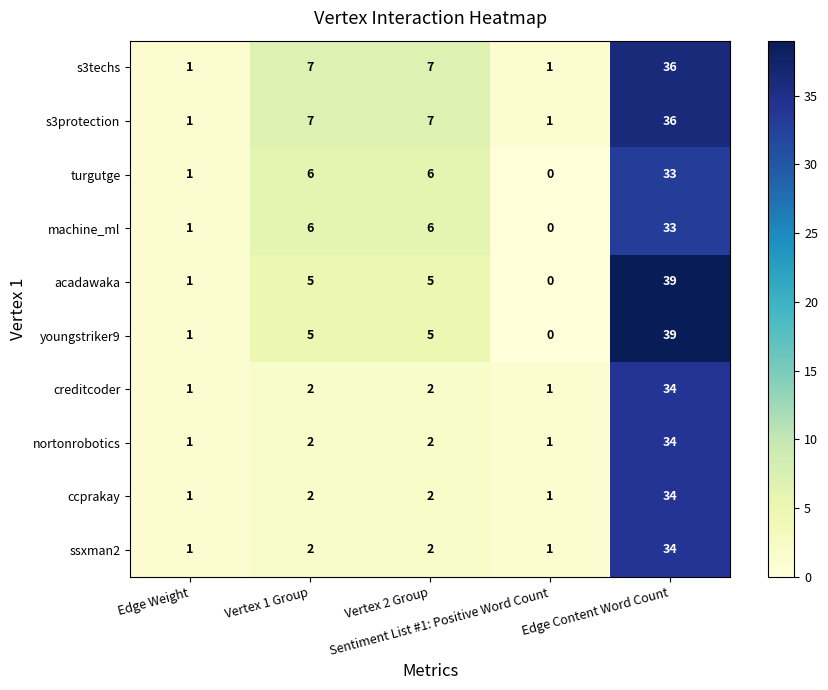

What is the sum of all machine_ml values?

46